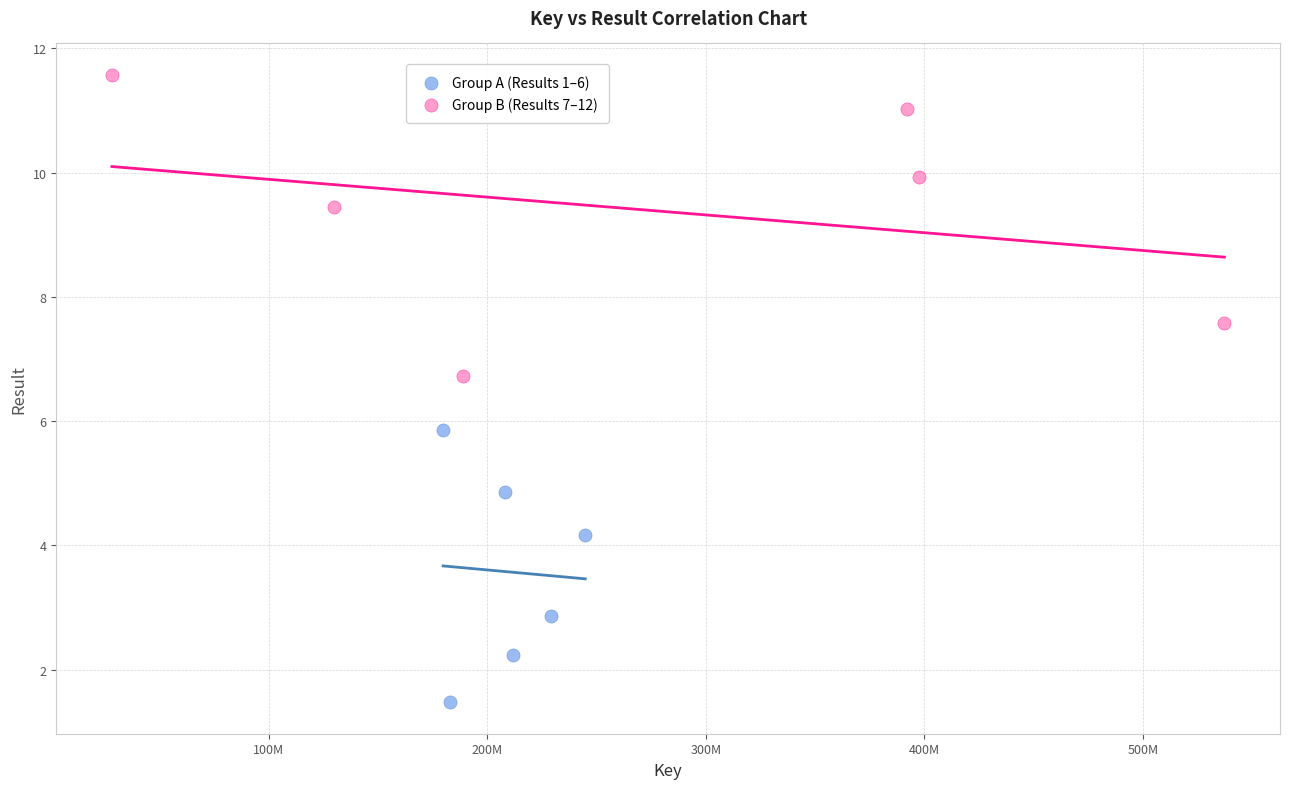

Which series reaches the minimum Y coordinate?

Group A (Results 1–6)